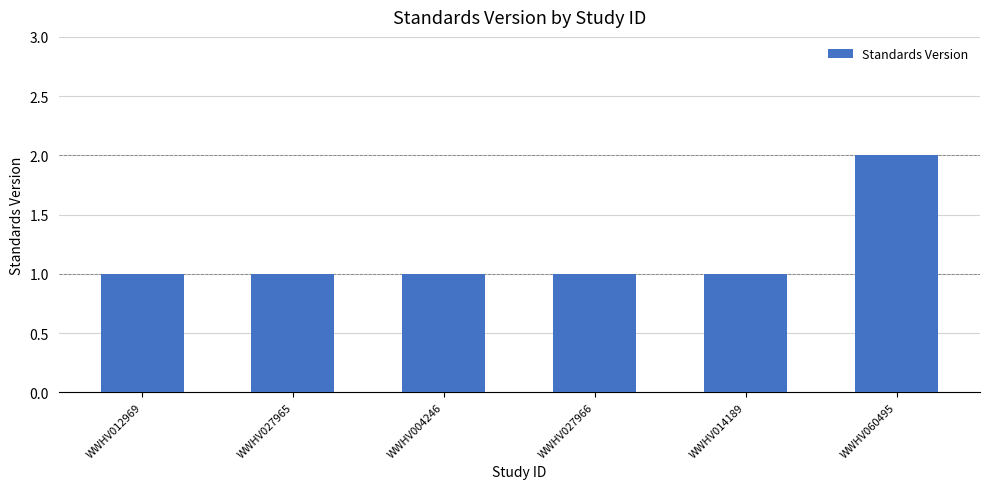

True or false: the data shows 1 at WWHV012969.

True